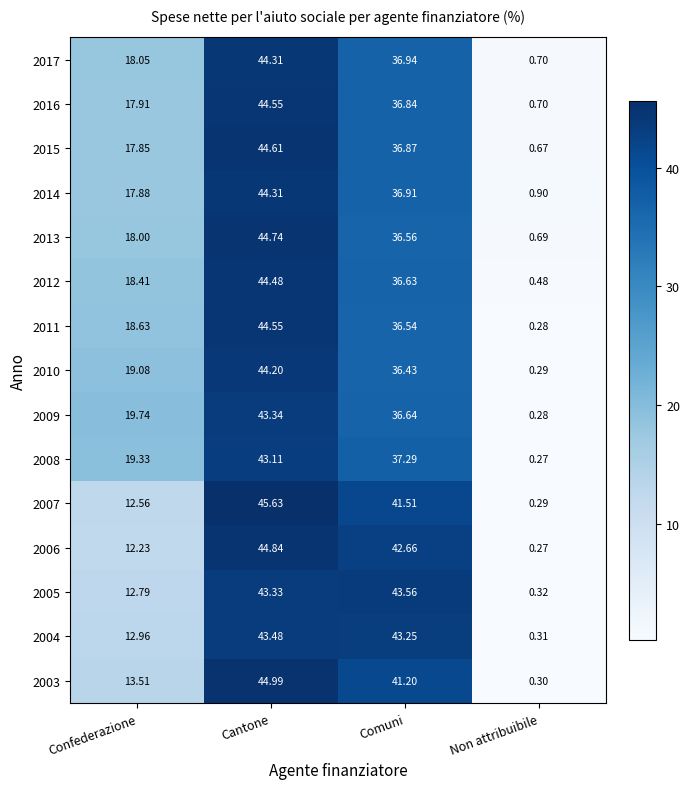

At which category does the chart reach its minimum across all series?

Non attribuibile